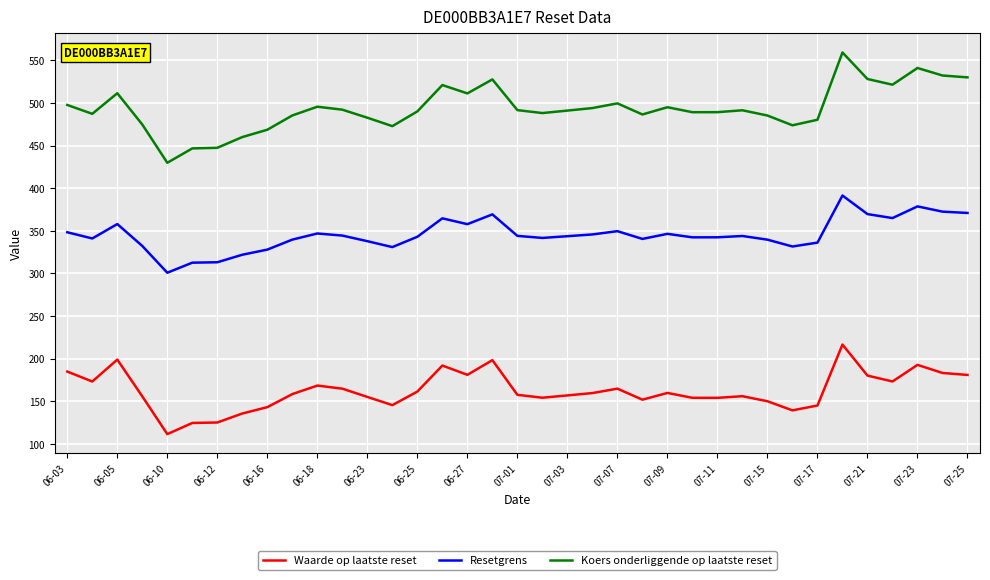

Is this an area chart (filled region under the line)?

No